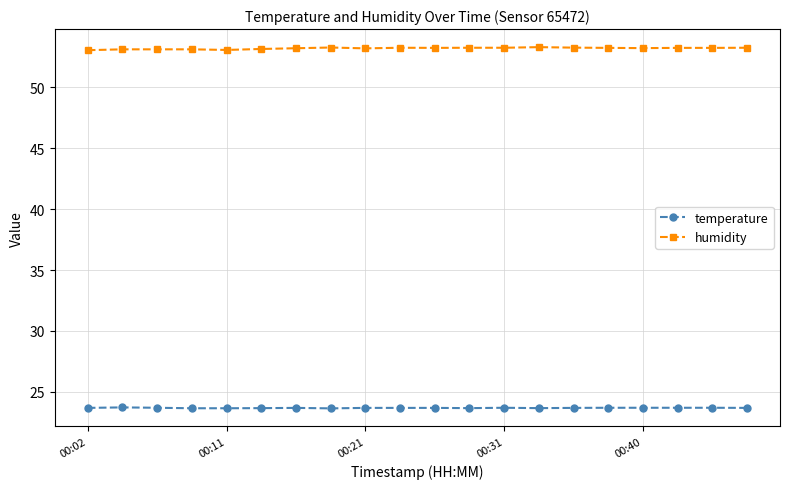

At how many categories does at least one series exceed 39?

20